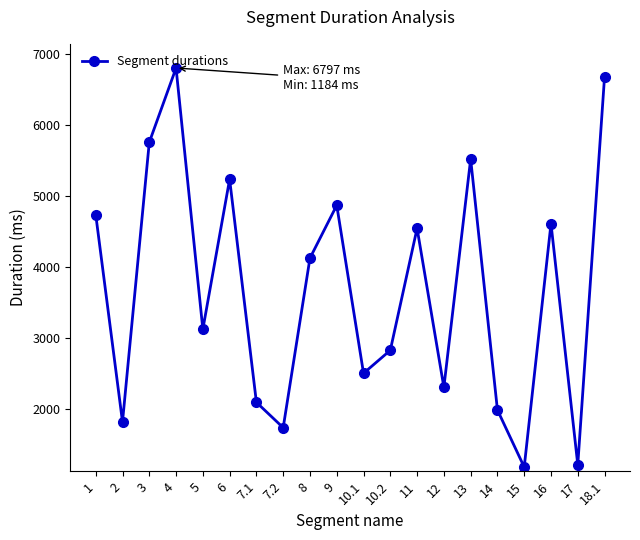

What is the sum of the values at 1 and 18.1?

11412